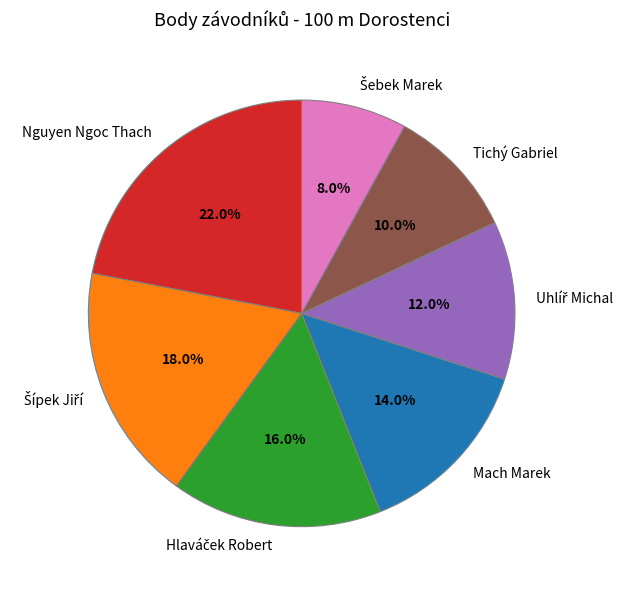

Is there any slice that represents more than half of the pie?

No